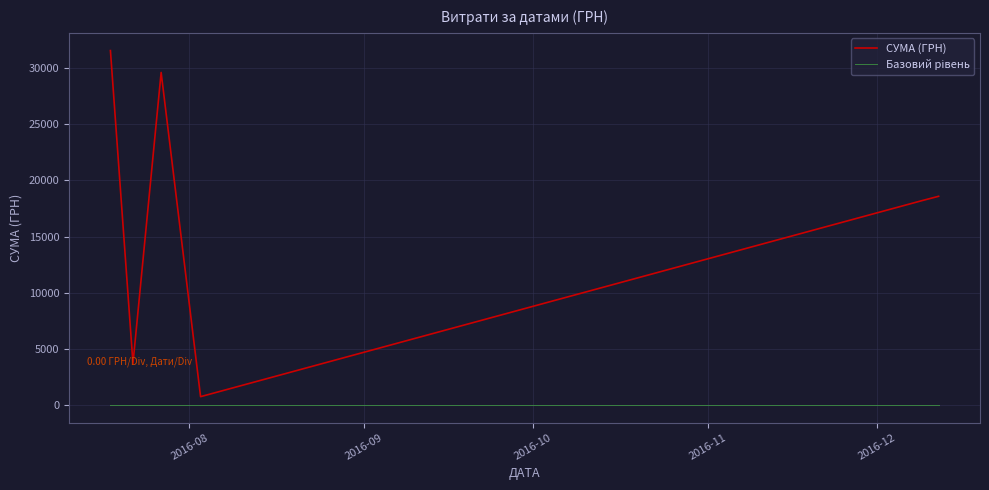

How many series are shown in this chart?

2